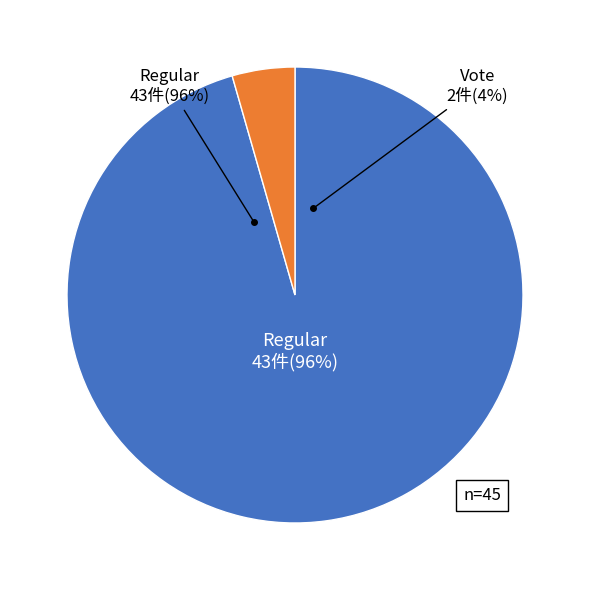

The Vote slice represents 4% of the pie. True or false?

True